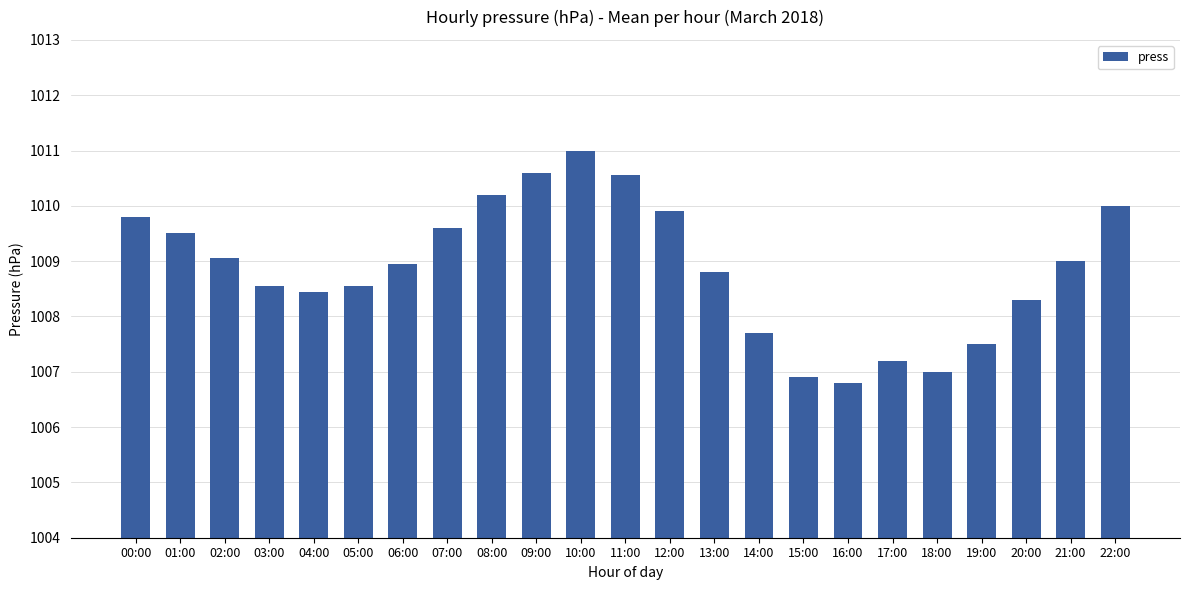

Does the chart contain any negative values?

No